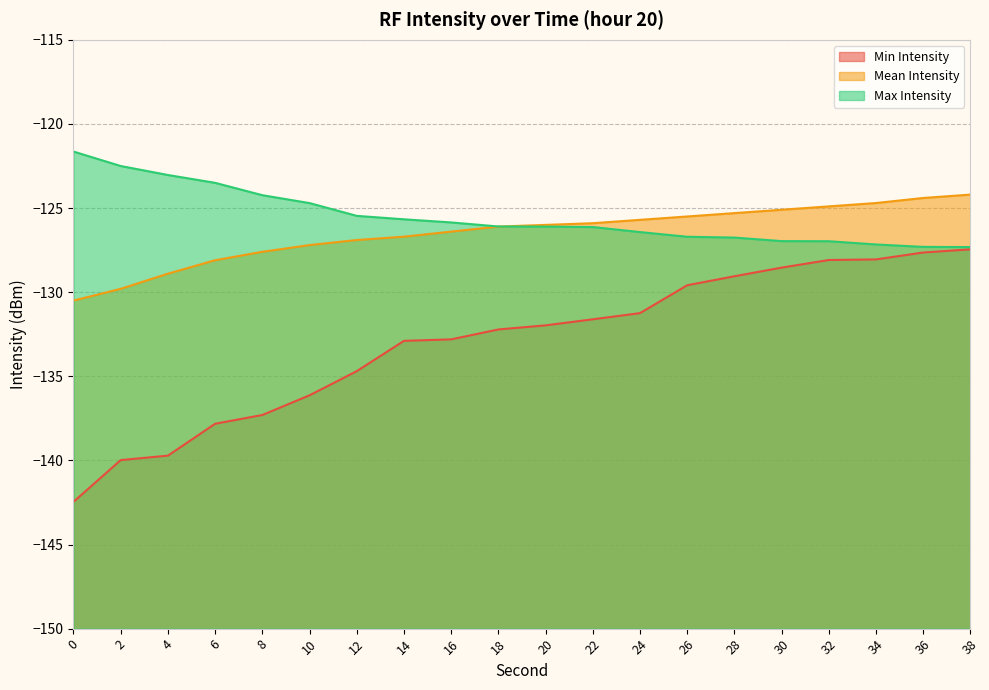

The Mean Intensity series shows -85.8 at 16. True or false?

False